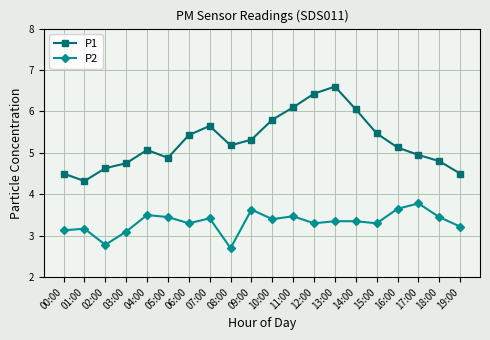

Is the value of P2 at 16:00 greater than the value of P1 at 03:00?

No